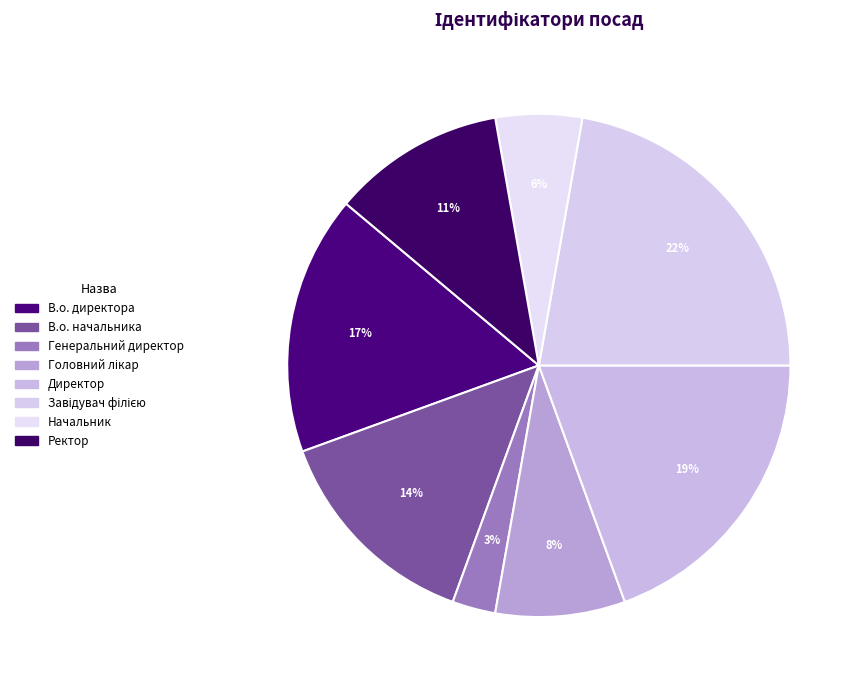

What percentage is NOT represented by Ректор?

88.9%